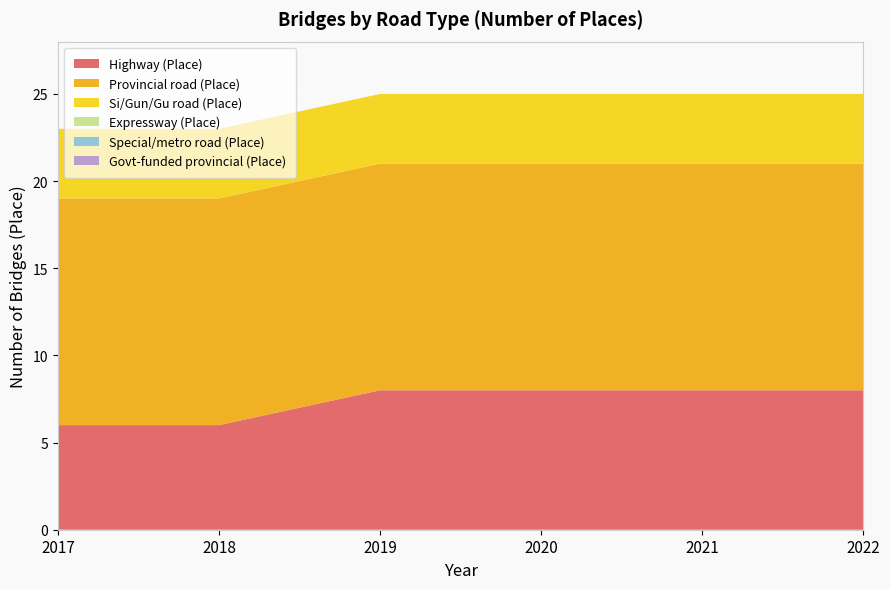

Reading left to right, list all the values displayed in this chart.

Highway (Place): 2017=6	2018=6	2019=8	2020=8	2021=8	2022=8
Provincial road (Place): 2017=13	2018=13	2019=13	2020=13	2021=13	2022=13
Si/Gun/Gu road (Place): 2017=4	2018=4	2019=4	2020=4	2021=4	2022=4
Expressway (Place): 2017=0	2018=0	2019=0	2020=0	2021=0	2022=0
Special/metro road (Place): 2017=0	2018=0	2019=0	2020=0	2021=0	2022=0
Govt-funded provincial (Place): 2017=0	2018=0	2019=0	2020=0	2021=0	2022=0